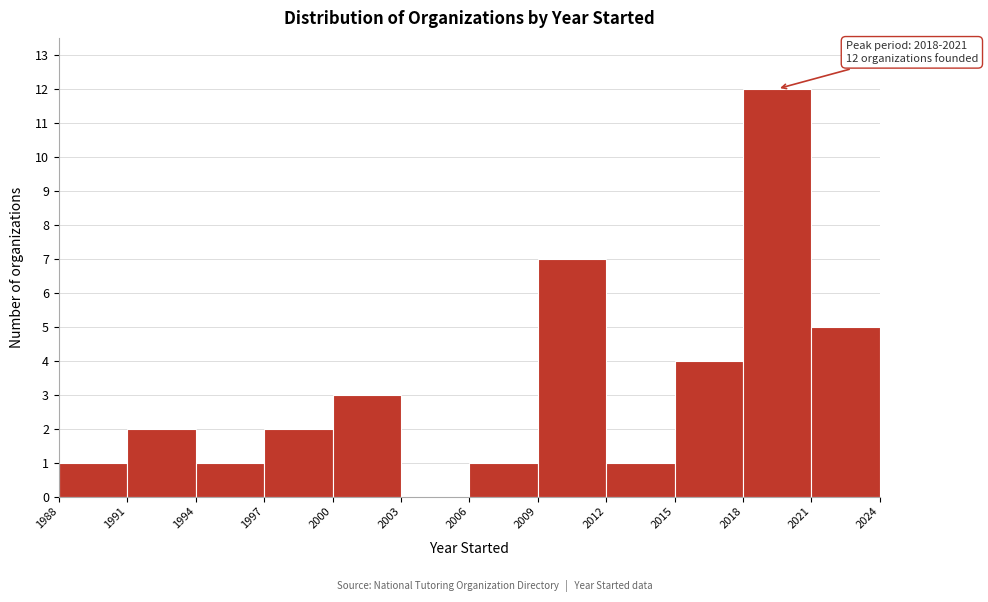

Which range on the x-axis has the tallest bar?

2018 to 2021